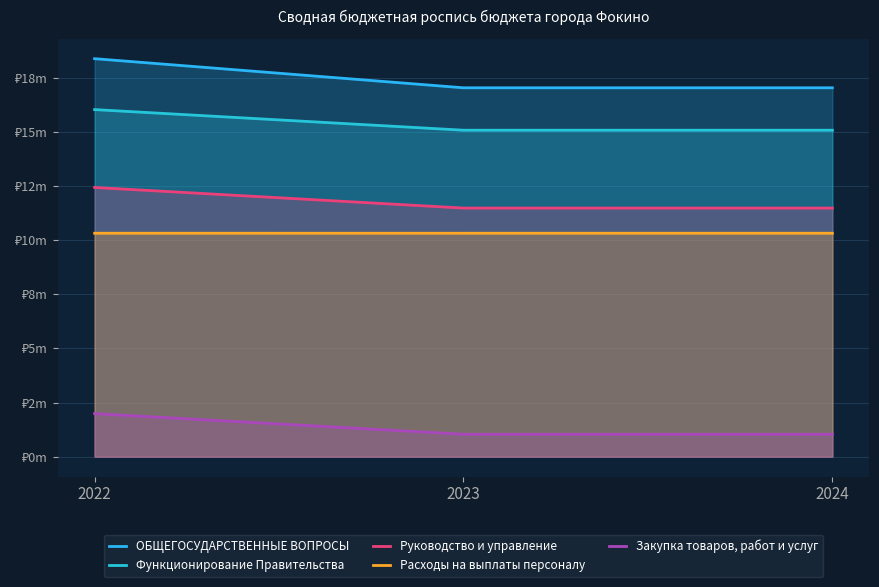

What are all the series names shown in the legend?

ОБЩЕГОСУДАРСТВЕННЫЕ ВОПРОСЫ, Функционирование Правительства, Руководство и управление, Расходы на выплаты персоналу, Закупка товаров, работ и услуг